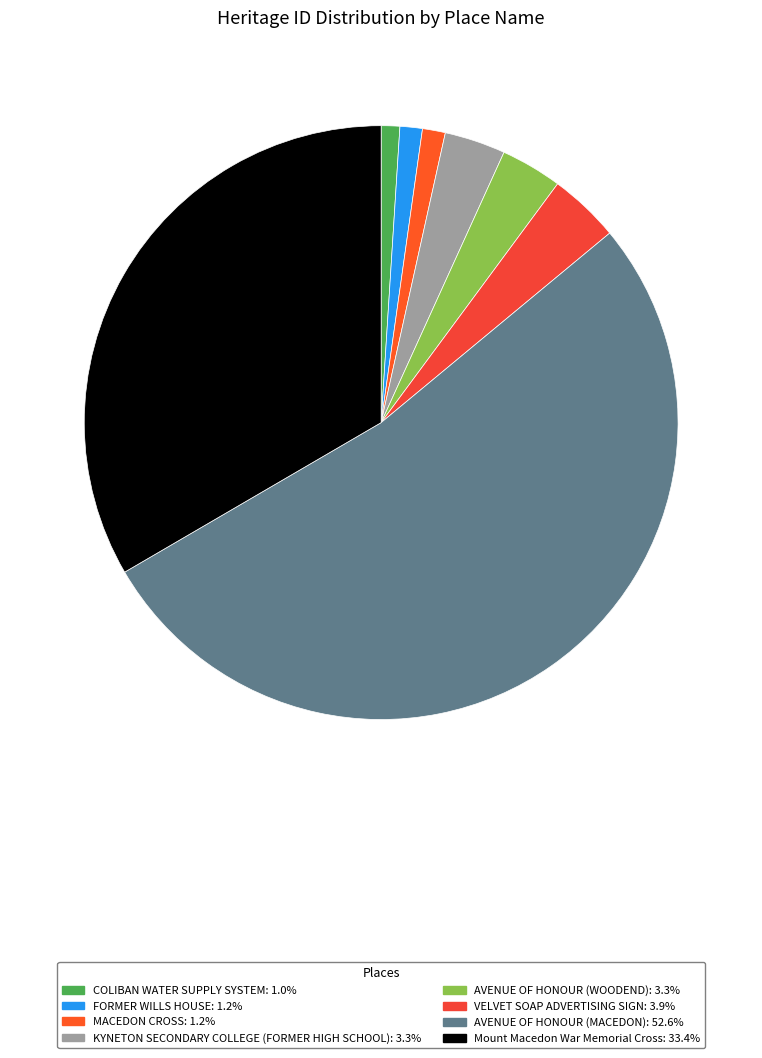

True or false: COLIBAN WATER SUPPLY SYSTEM accounts for 15% of the total.

False